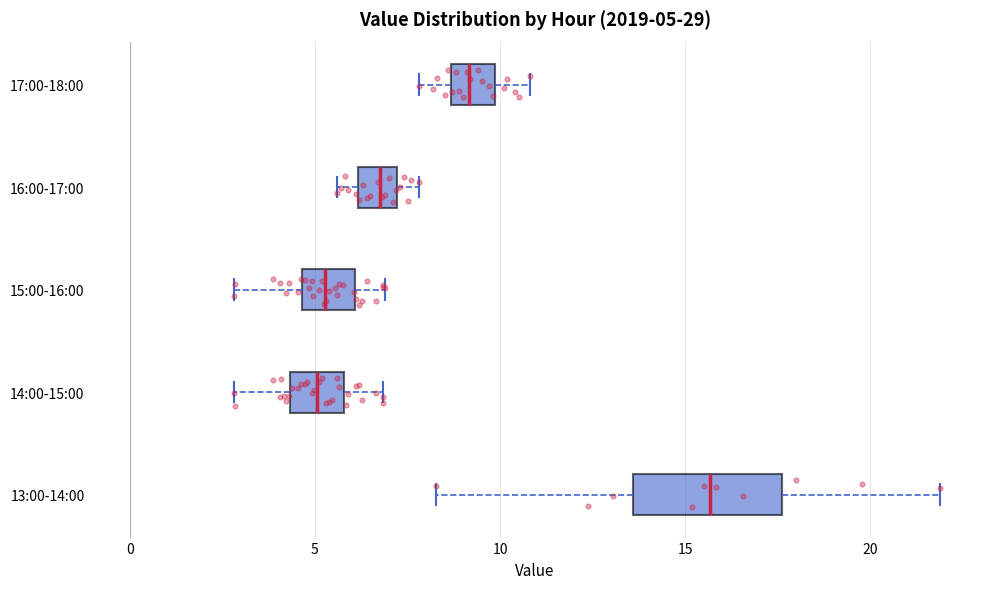

Which box's median line is the furthest to the right?

13:00-14:00